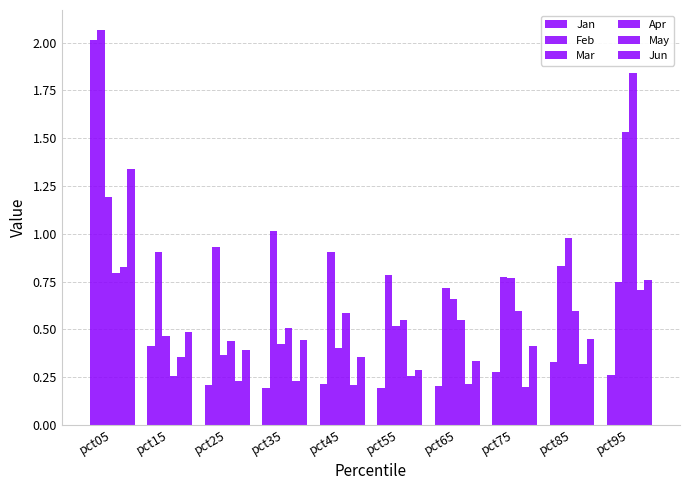

Is it true that Jun equals 0.8 at pct35?

False